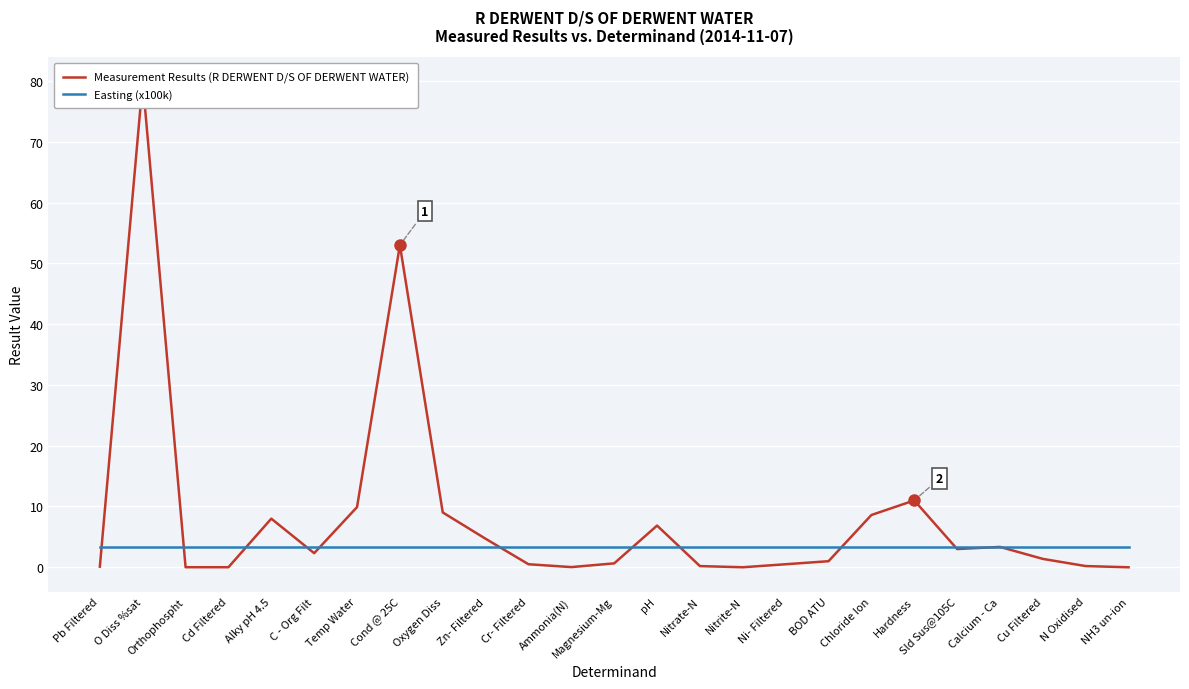

At which label does Easting (x100k) reach its minimum?

Pb Filtered